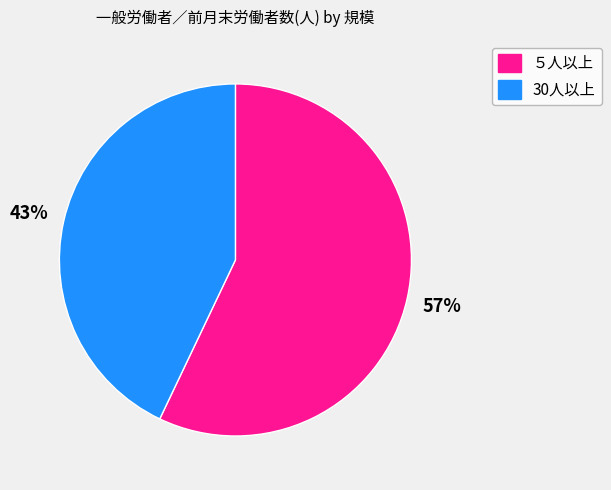

Approximately how many times larger is the value at 30人以上 compared to ５人以上?

0.8